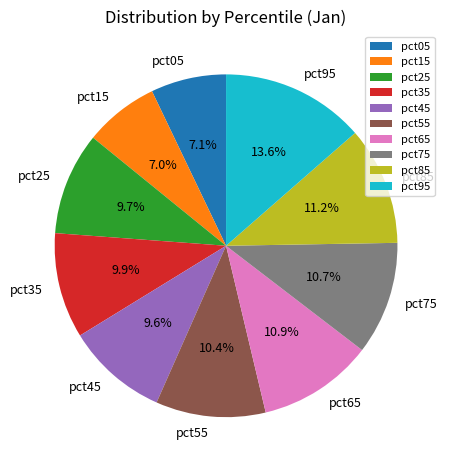

Count the number of slices in the pie.

10